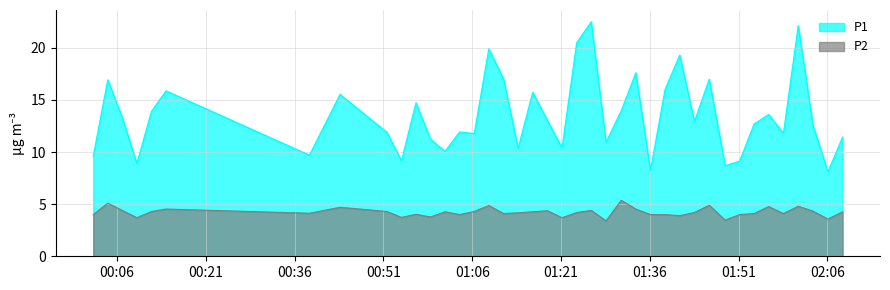

True or false: P1 and P2 cross at least once.

False